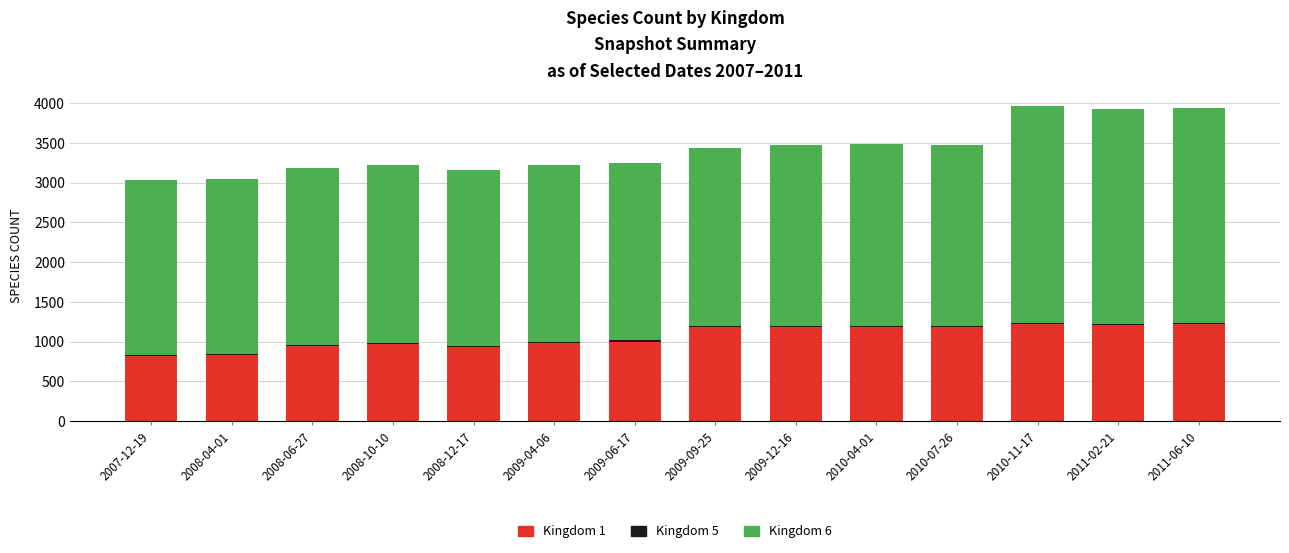

The value of Kingdom 1 at 2008-12-17 is 1424. True or false?

False